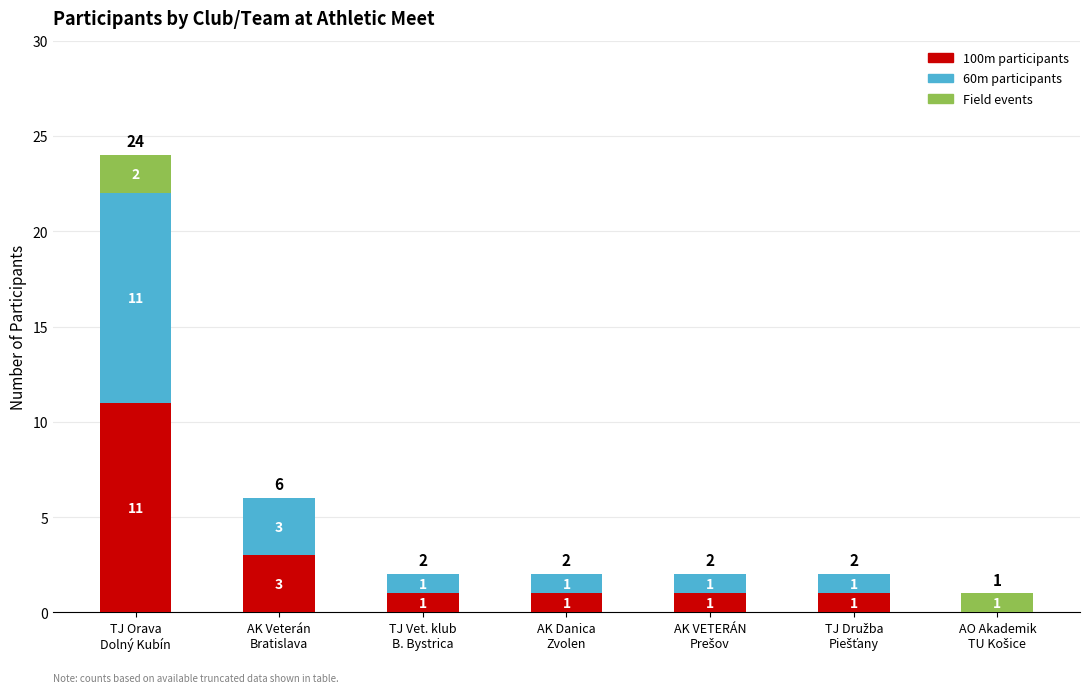

What is the sum of all 100m participants values?

18